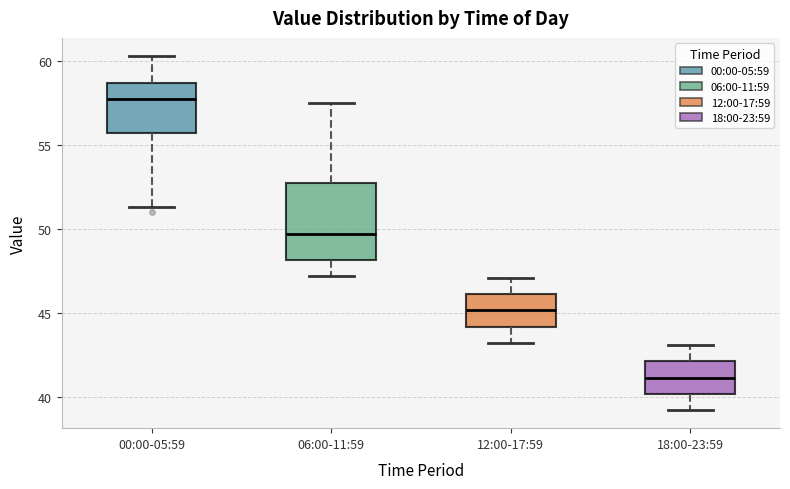

Which box has the highest median line?

00:00-05:59